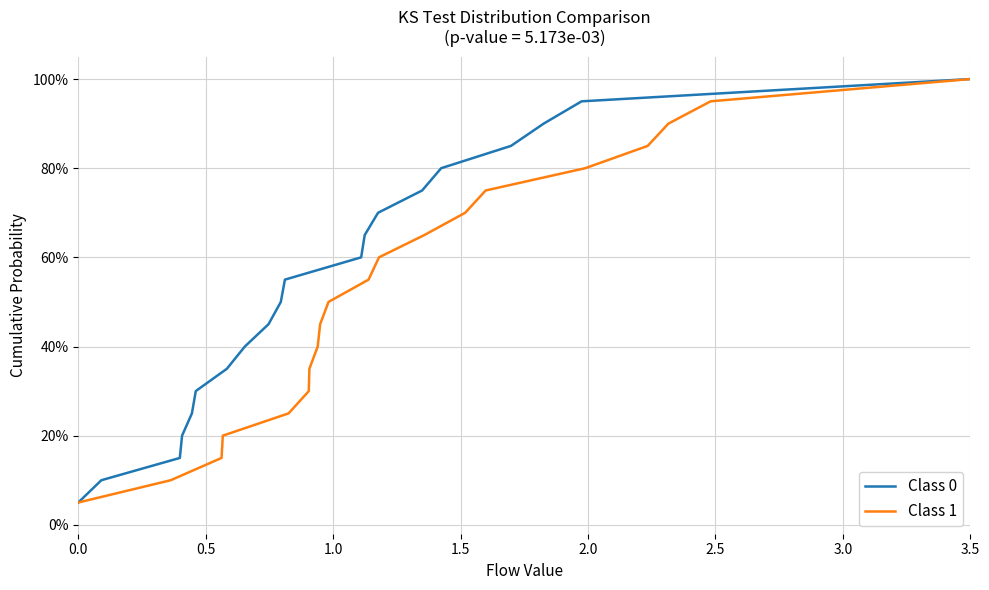

Which series has the largest total across all categories?

Class 0